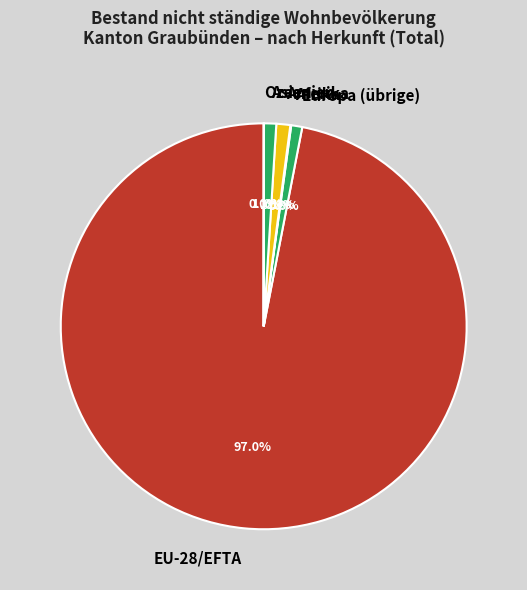

To the nearest percent, what is the difference between the largest and smallest slice percentages?

97%